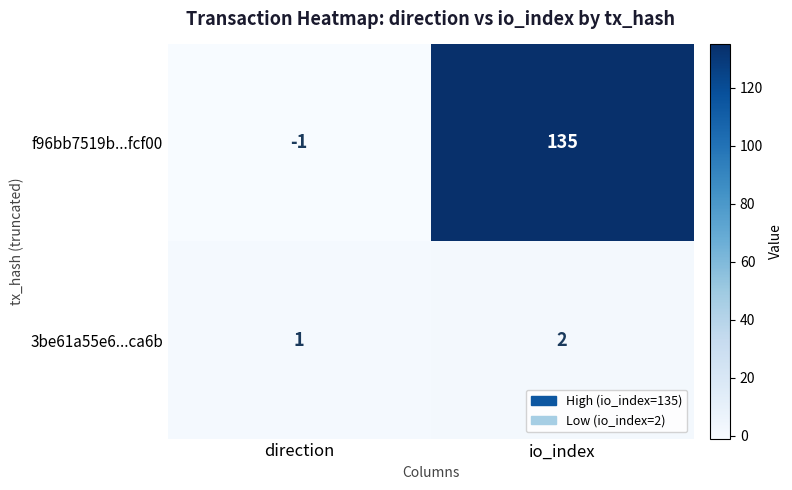

Which series changed the most between direction and io_index?

f96bb7519b...fcf00